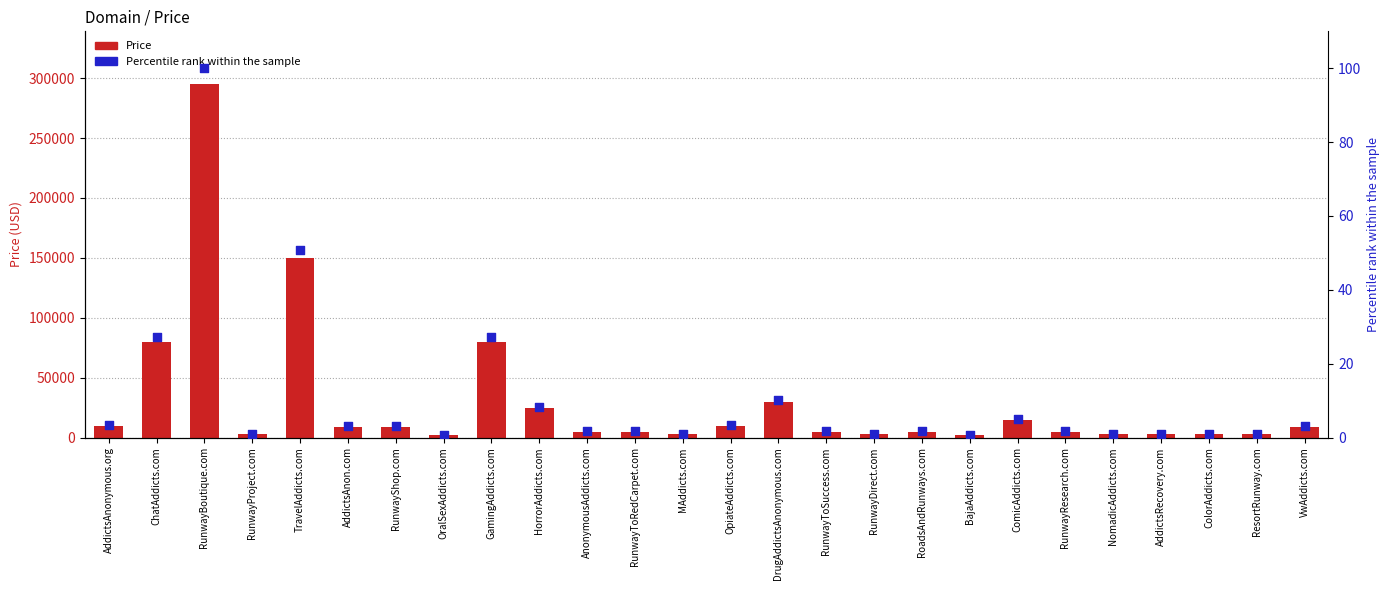

At how many categories does at least one series exceed 207428?

1